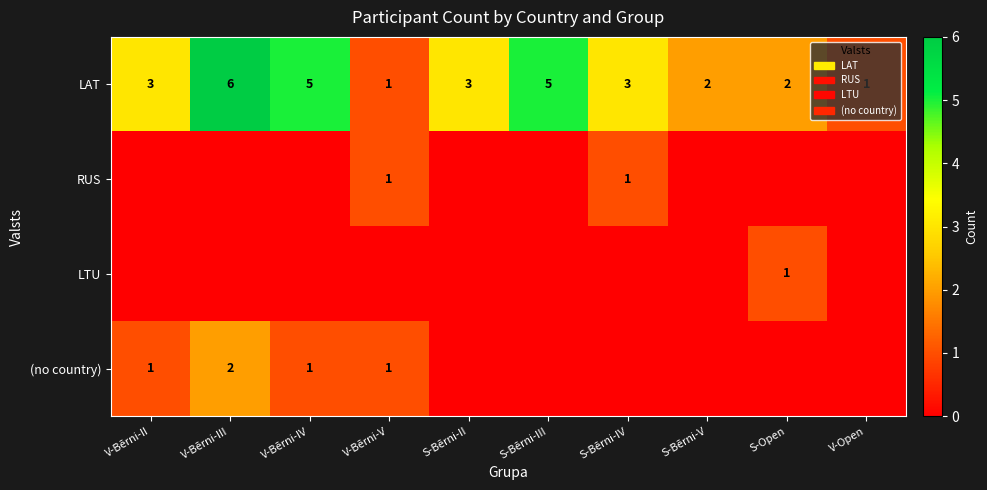

What is the sum of all LAT values?

31